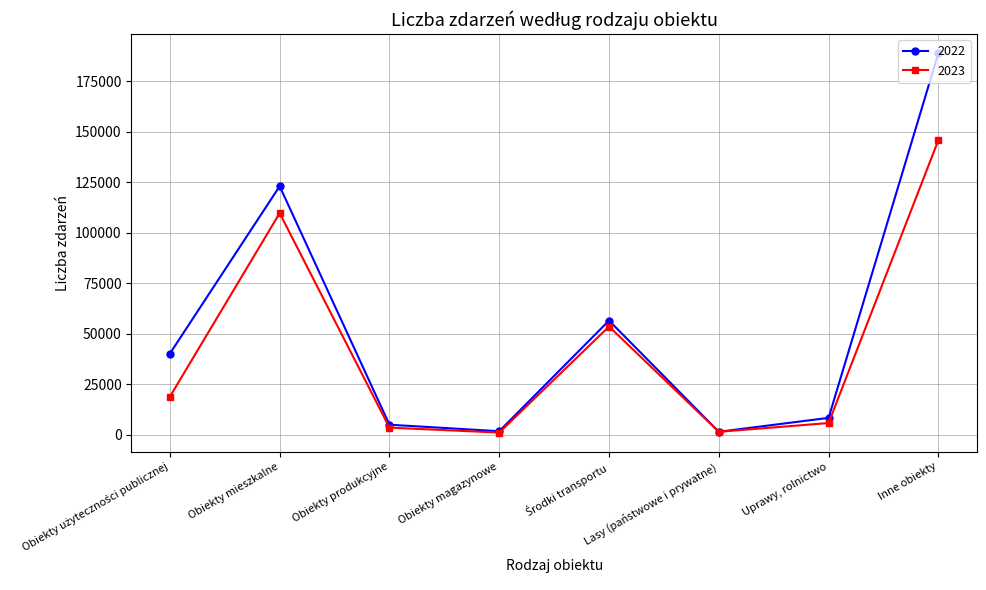

At which label does 2022 reach its peak?

Inne obiekty